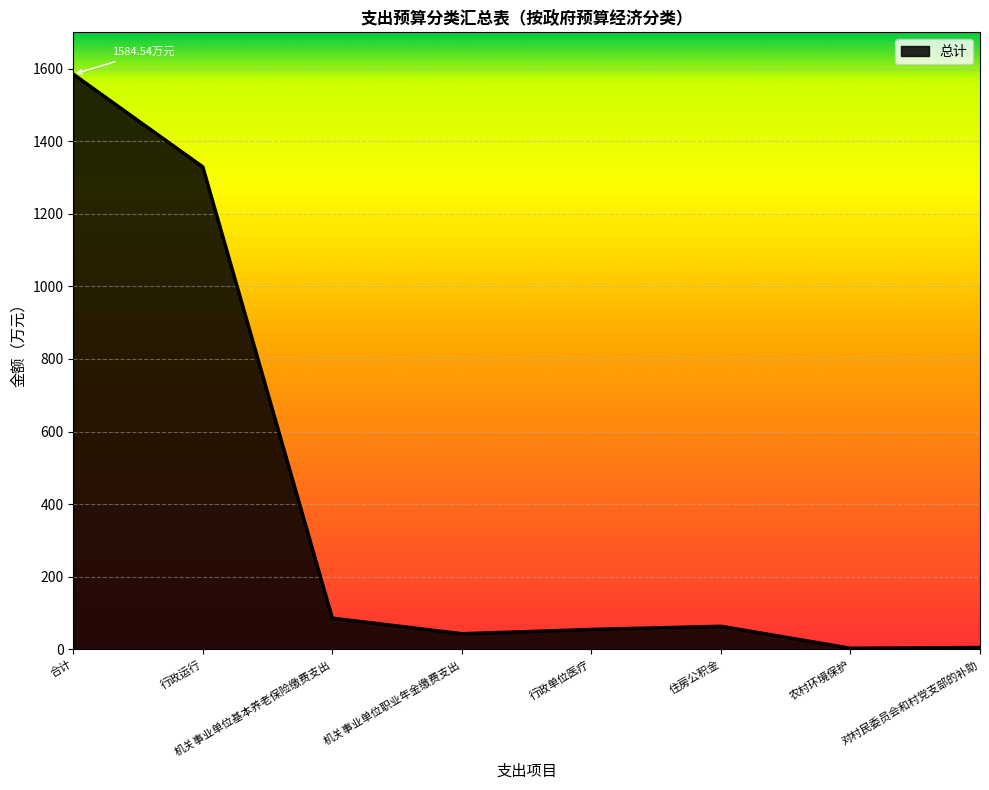

How many values are below 63?

4